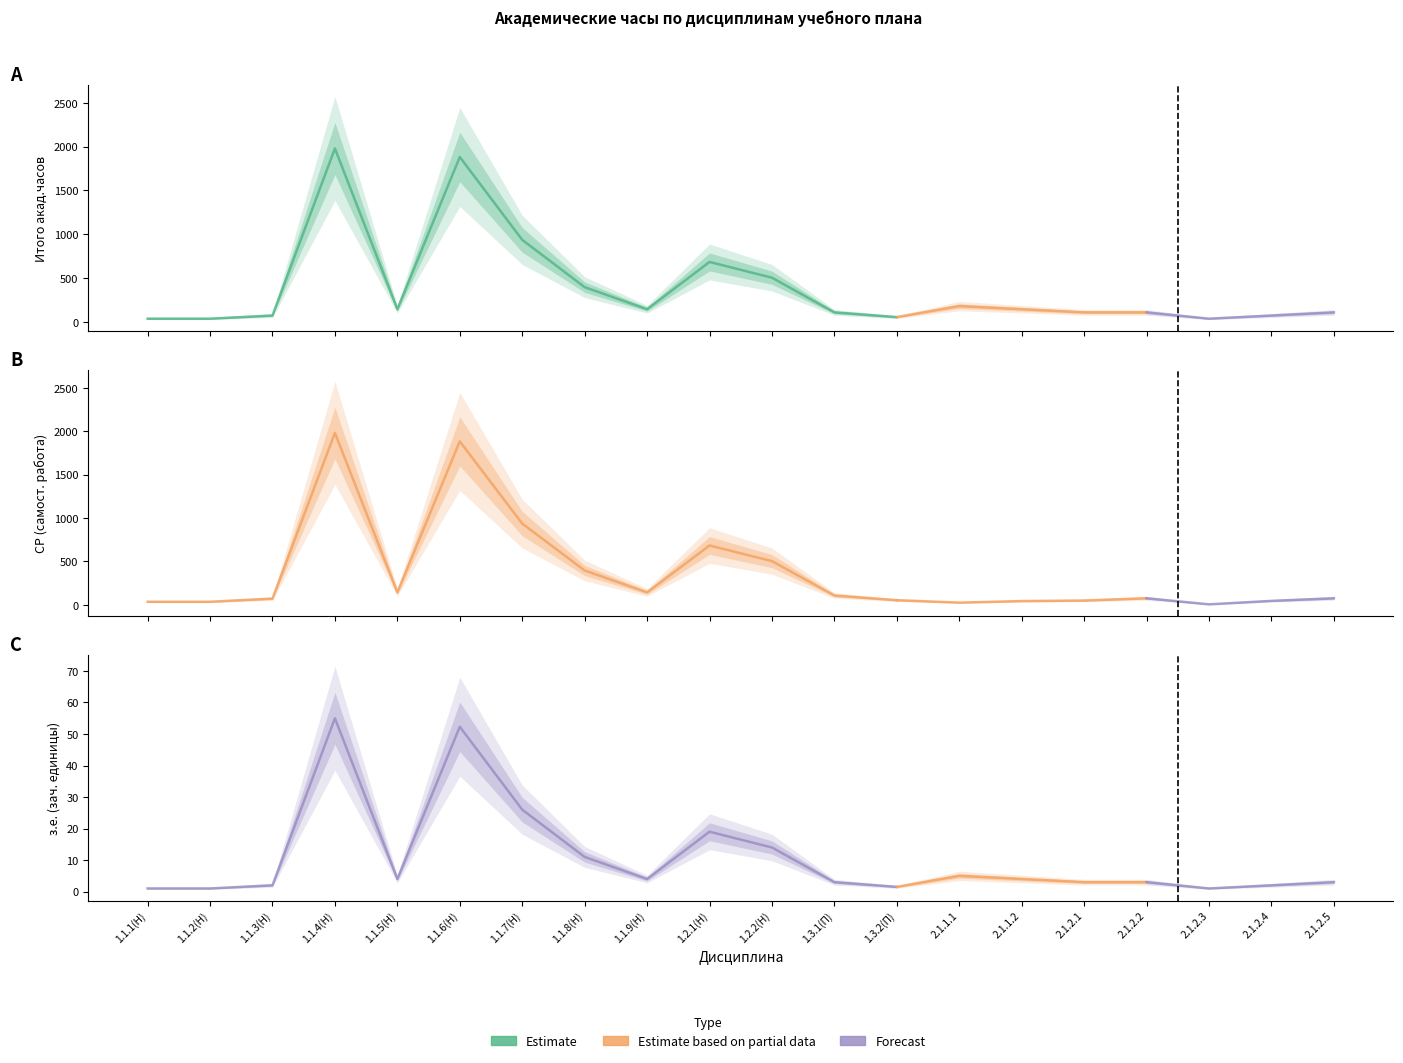

Is it true that СР equals 76.0 at 2.1.2.5?

True